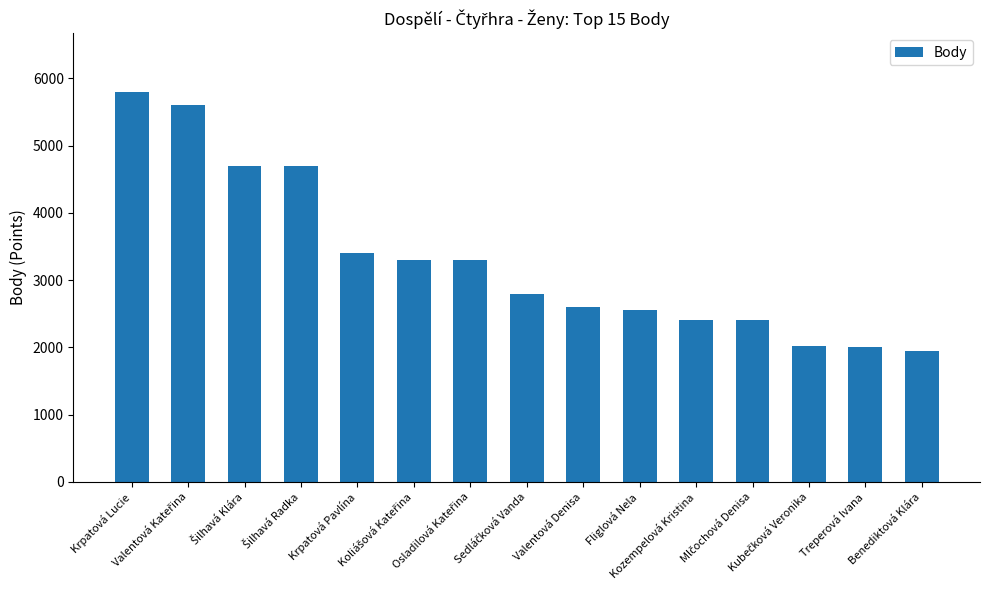

True or false: the data shows 2600 at Valentová Denisa.

True